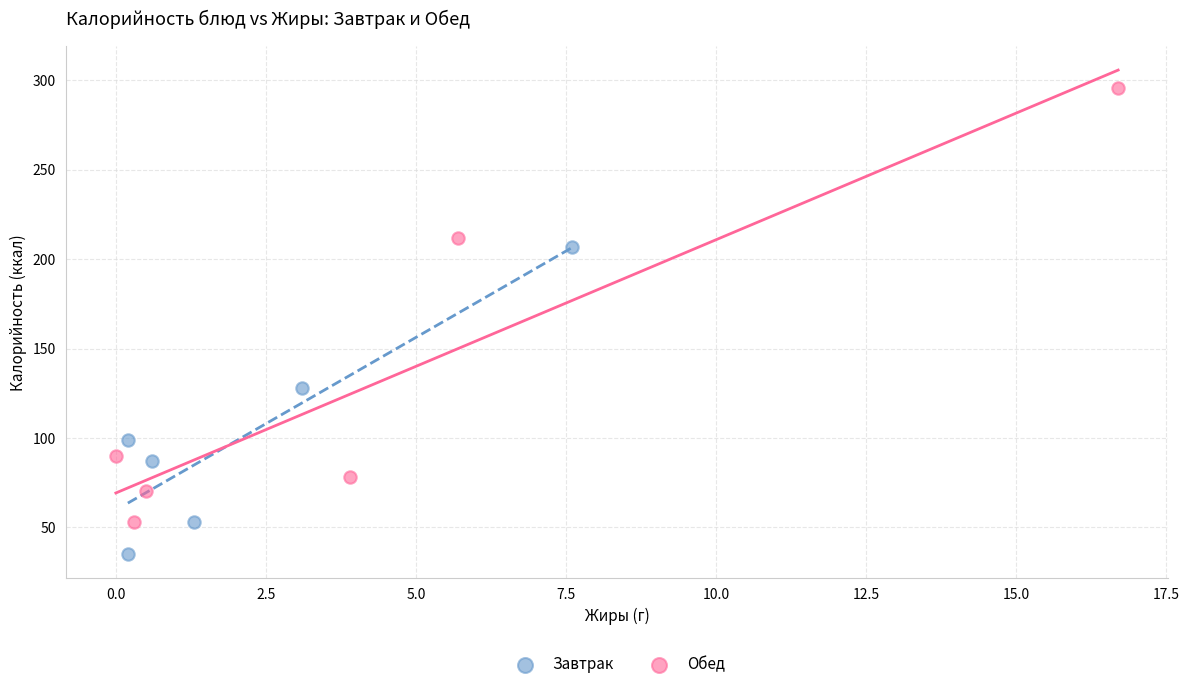

Which series reaches the minimum Y coordinate?

Завтрак